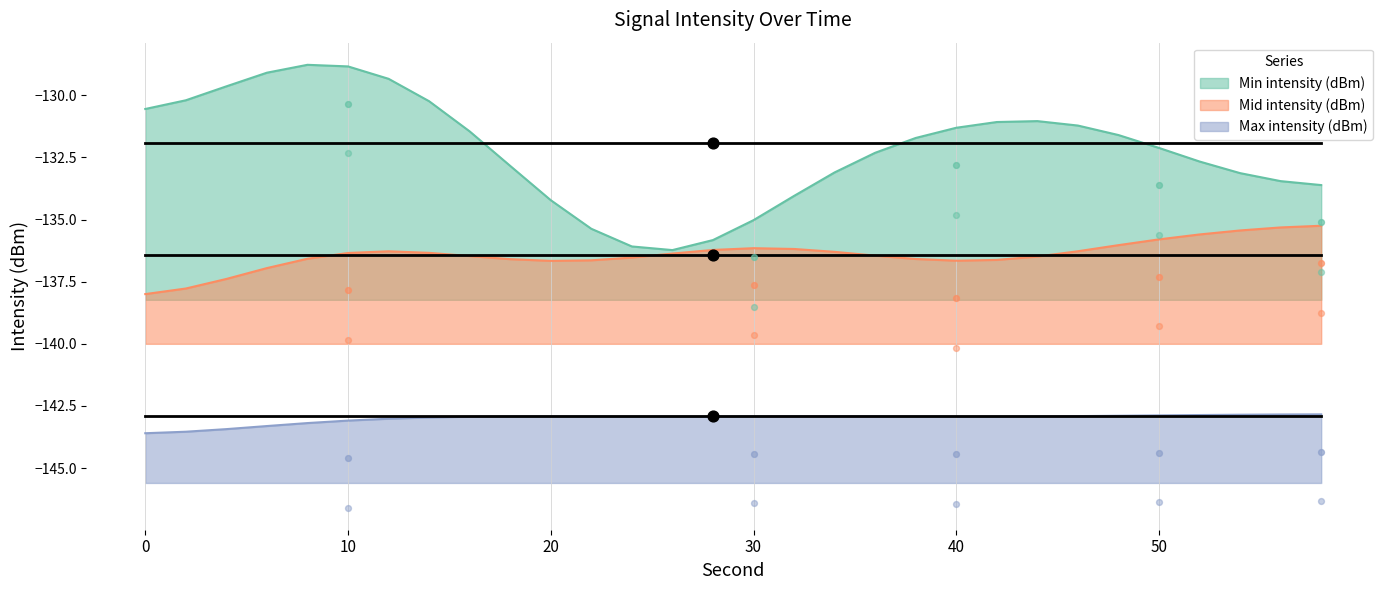

At how many categories does at least one series exceed -148?

30